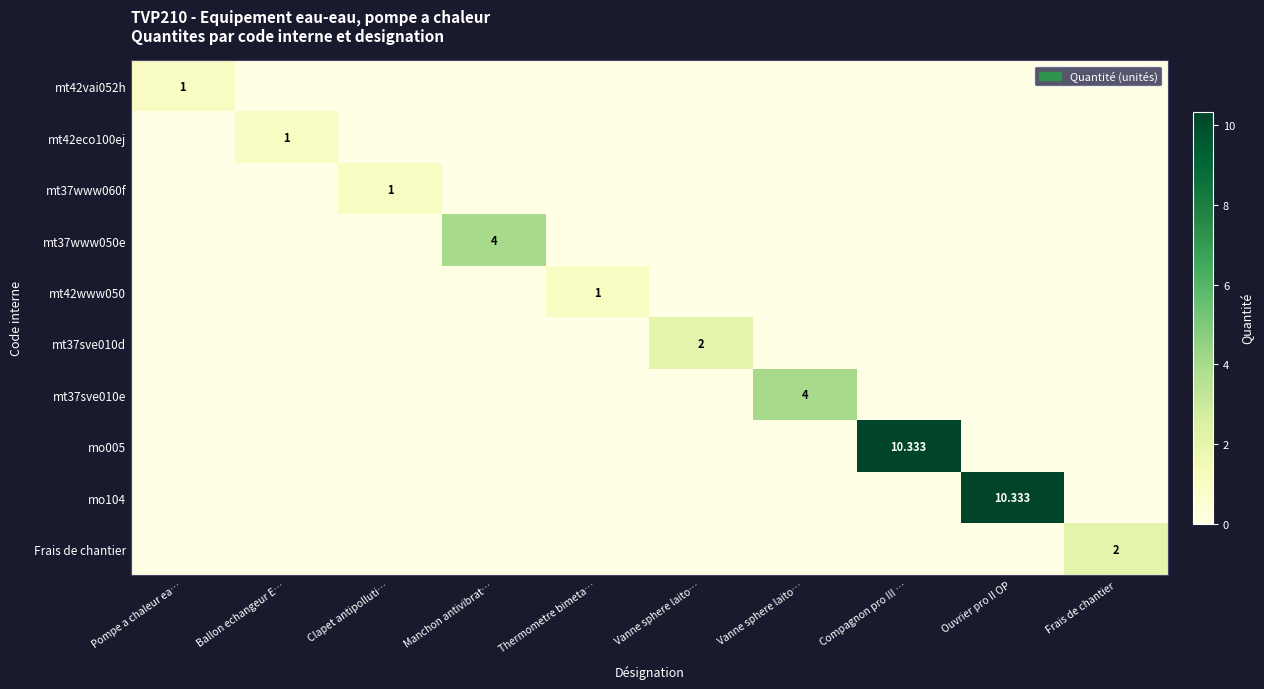

The value of mo104 at Ouvrier pro II OP is 16.8. True or false?

False